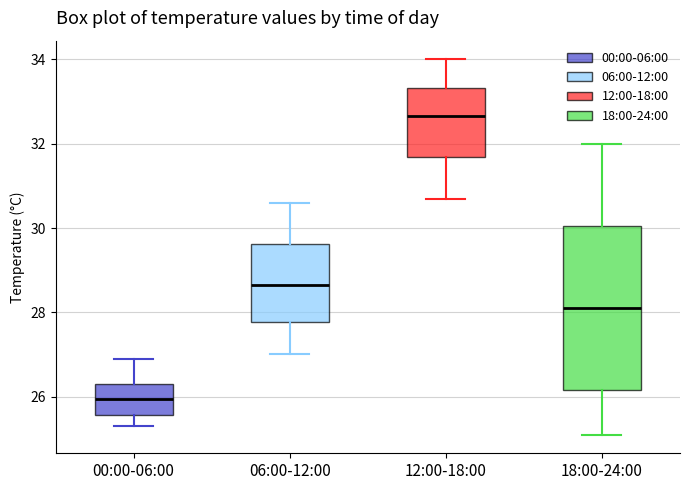

Which box is the tallest, from its lower edge to its upper edge?

18:00-24:00